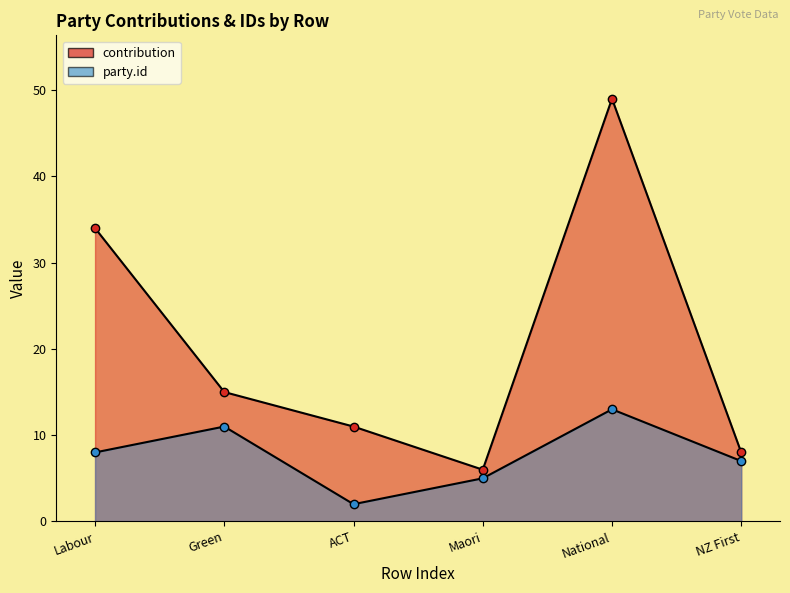

What value does the party.id series have at Labour, to the nearest 5?

10